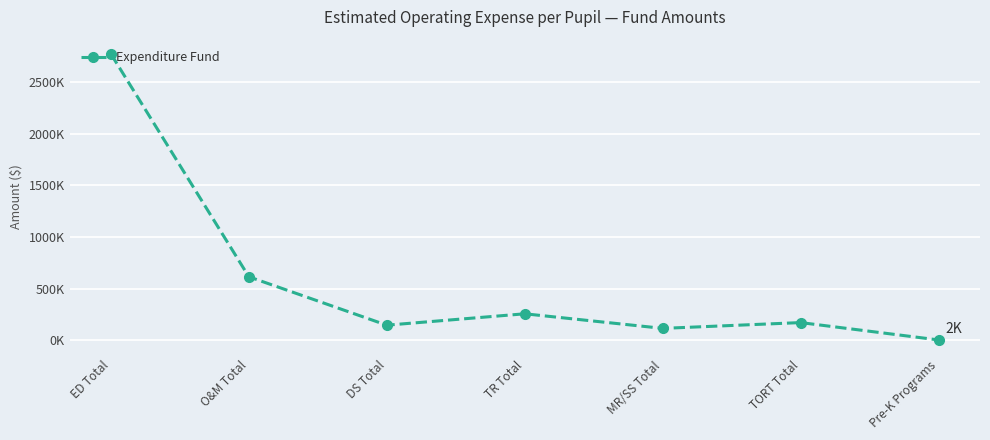

Where is the data nearest to the value 1386?

O&M Total